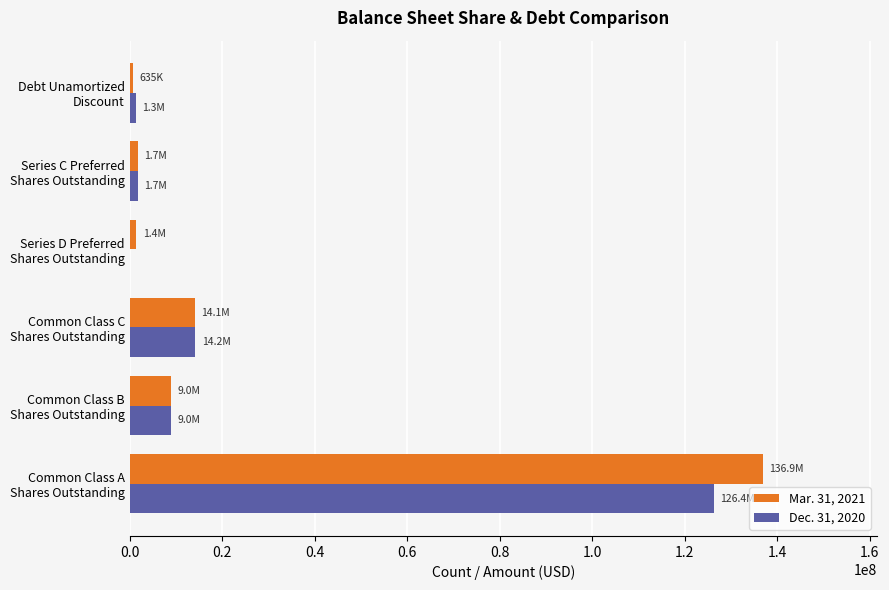

Count the number of categories in the chart.

6